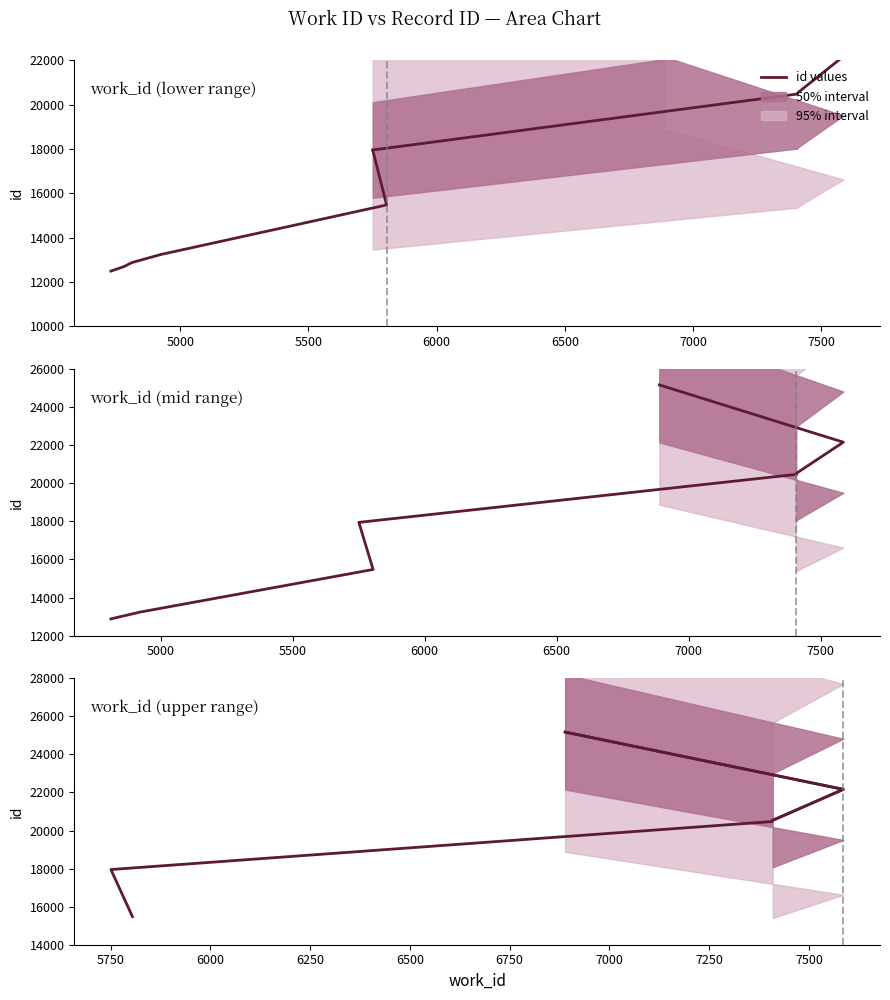

Is it true that id equals 6650 at 5805?

False